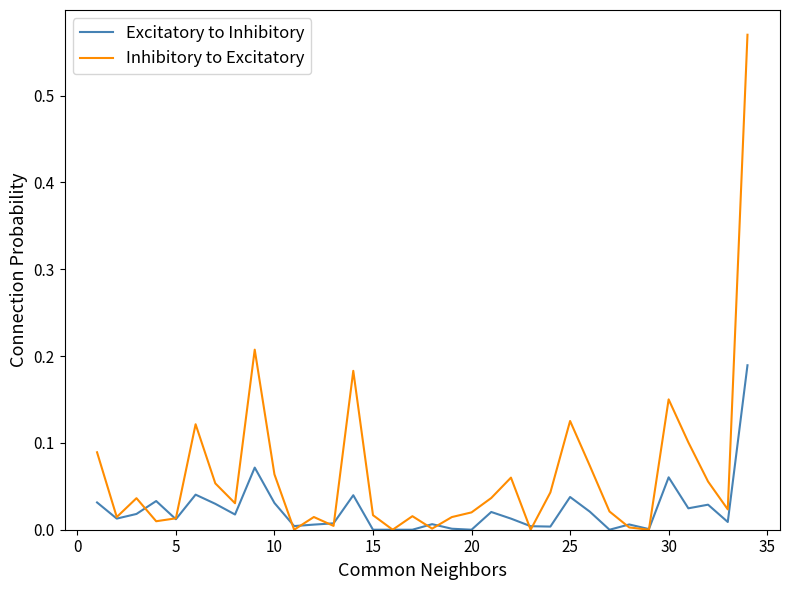

Which series has the largest range (max minus min)?

Inhibitory to Excitatory